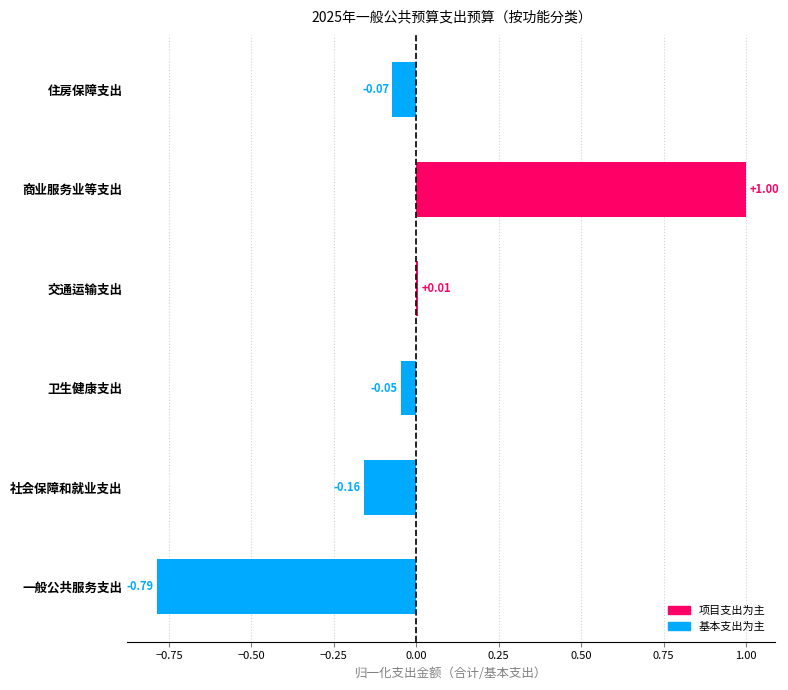

Rank the categories by value from lowest to highest.

一般公共服务支出, 社会保障和就业支出, 住房保障支出, 卫生健康支出, 交通运输支出, 商业服务业等支出